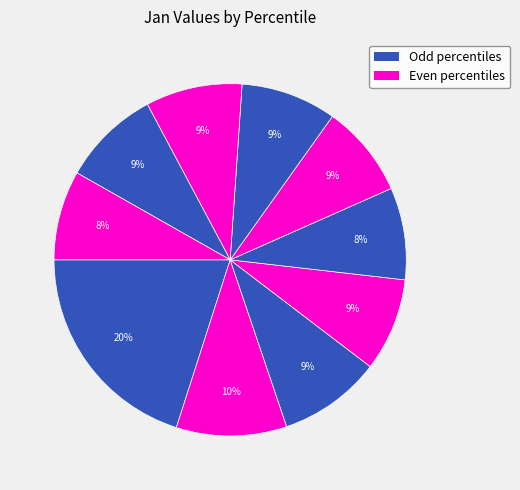

Count the number of slices in the pie.

10